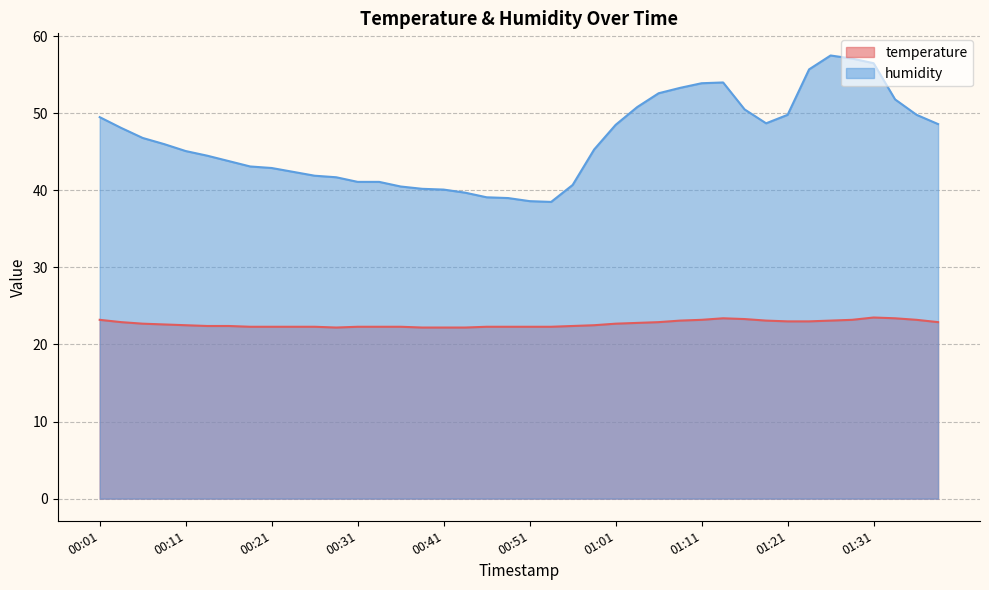

True or false: humidity and temperature cross at least once.

False